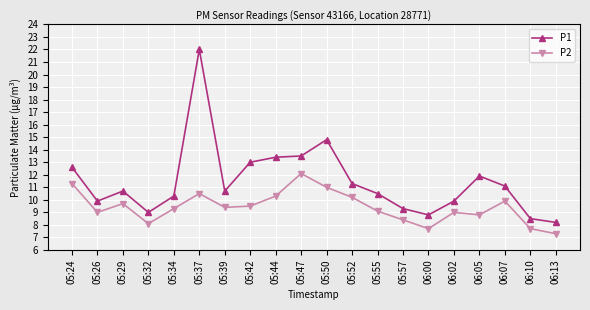

True or false: P1 and P2 intersect in this chart.

False